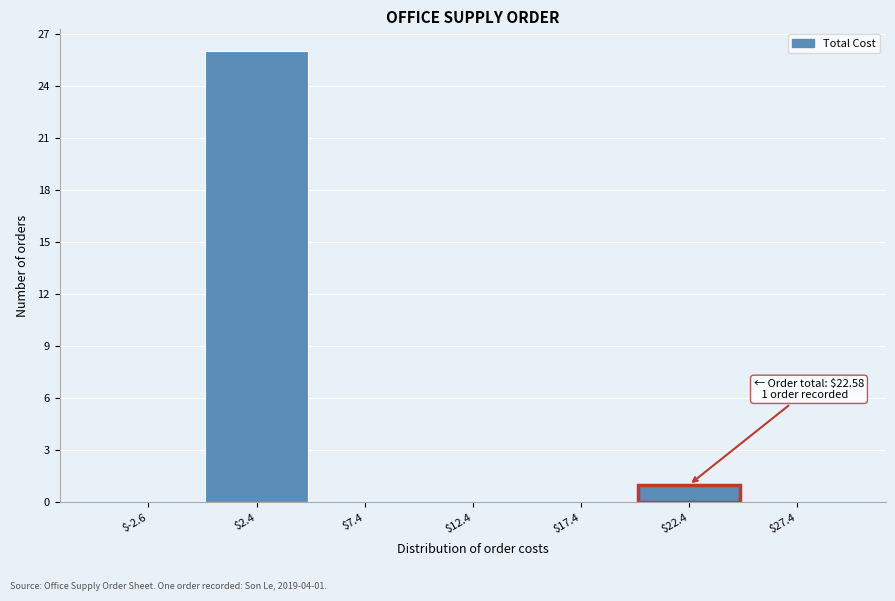

Over which range of the x-axis is the bar tallest?

0 to 5